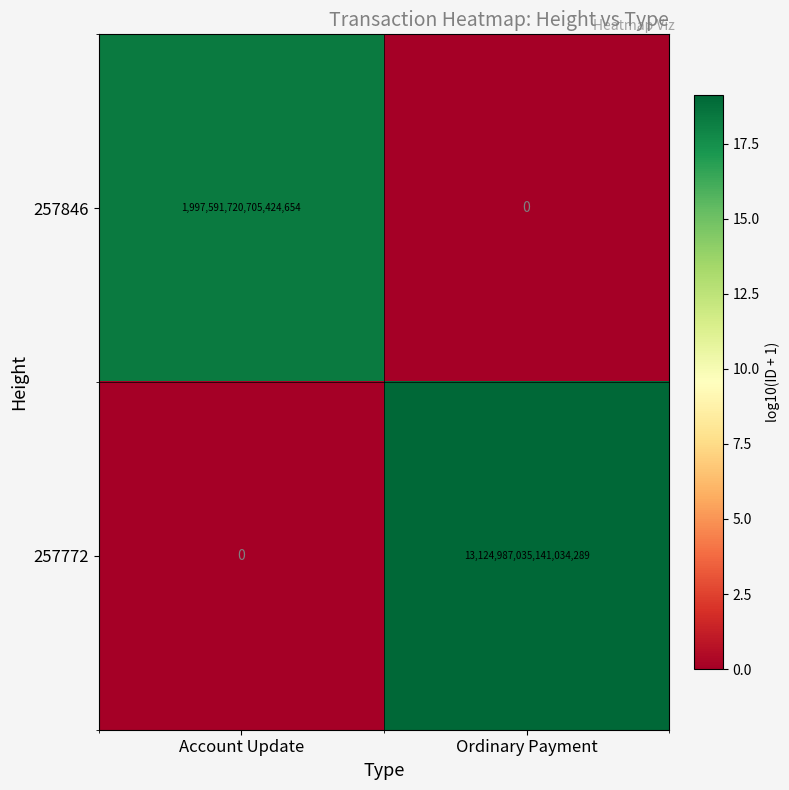

Rank the series by their maximum value, from highest to lowest.

257772, 257846